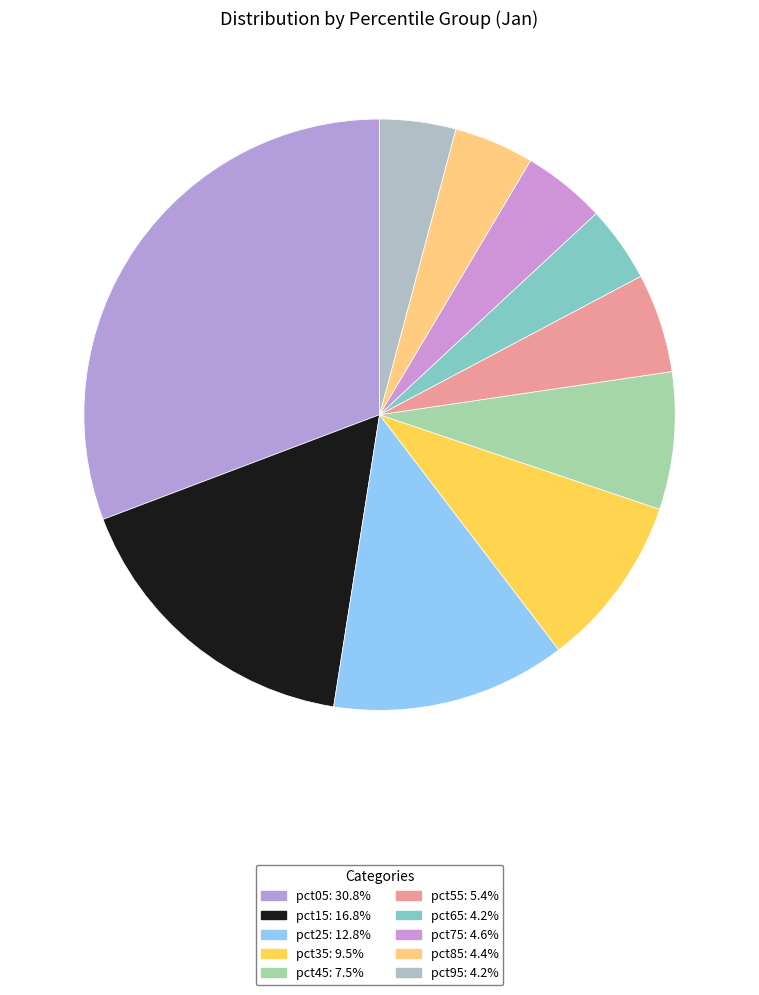

Count the number of slices in the pie.

10